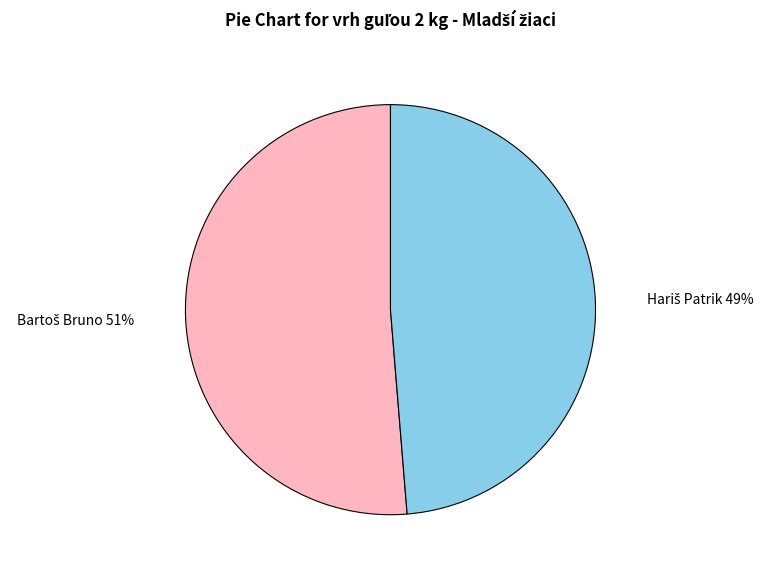

How many slices are in this pie chart?

2